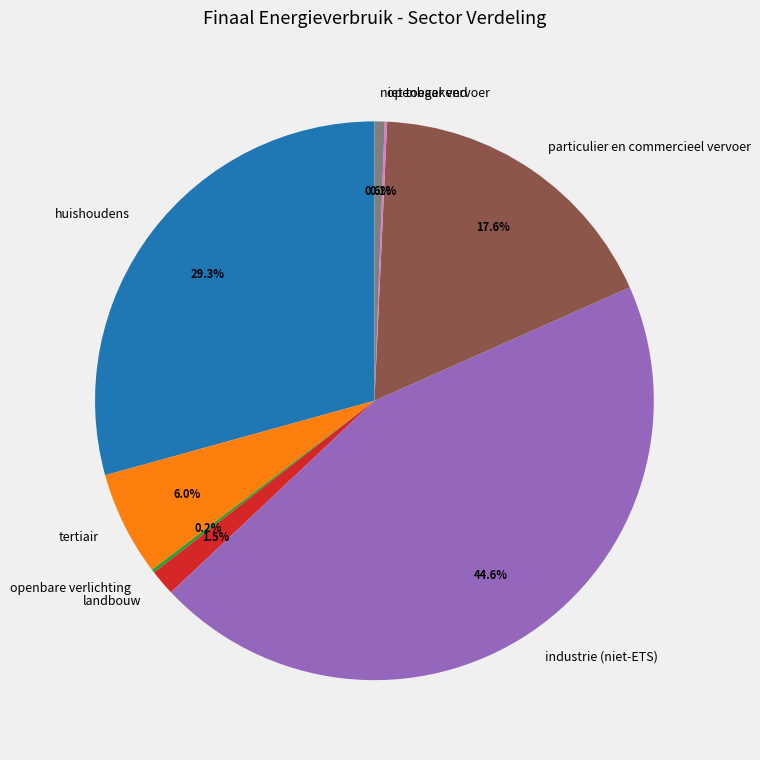

To the nearest percent, what portion does particulier en commercieel vervoer represent?

18%